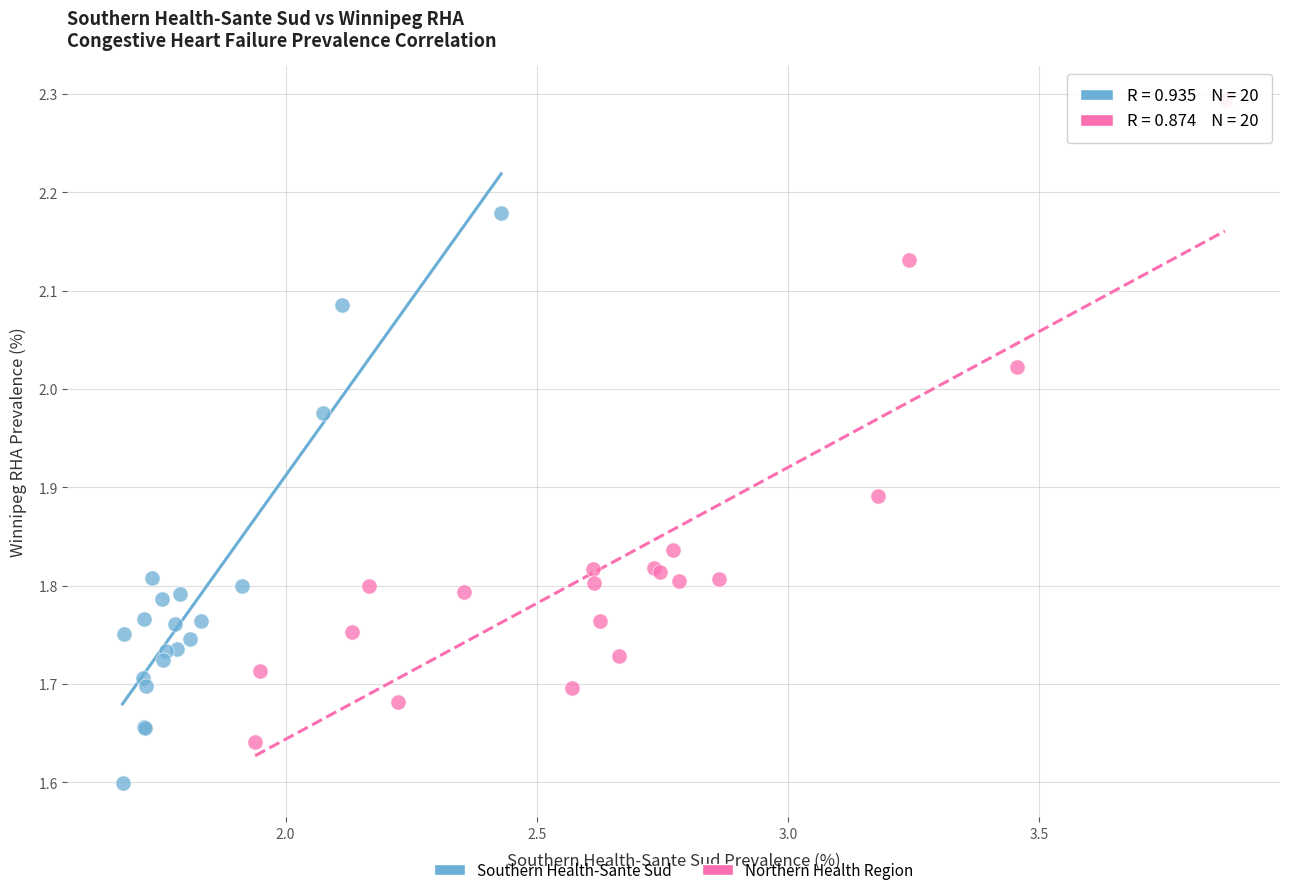

Which series reaches the minimum Y coordinate?

Southern Health-Sante Sud